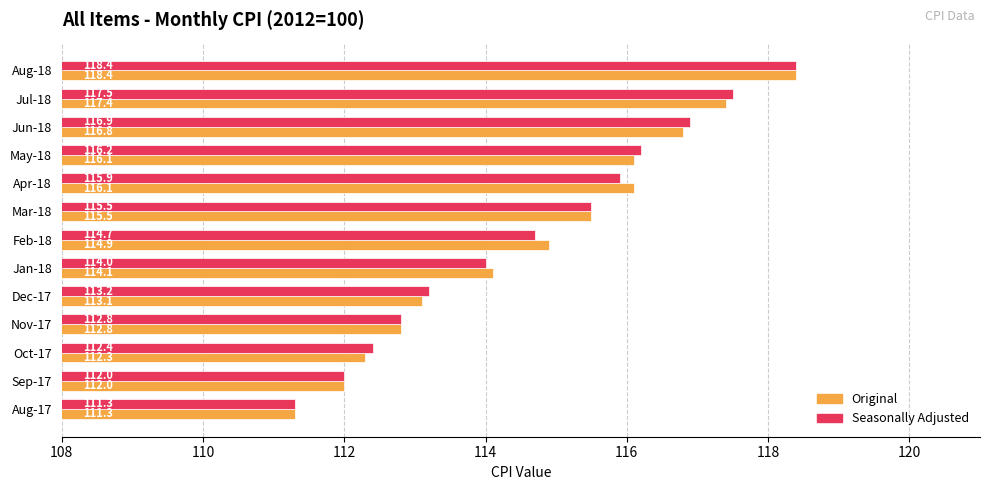

At which category is the sum across all series the highest?

Aug-18